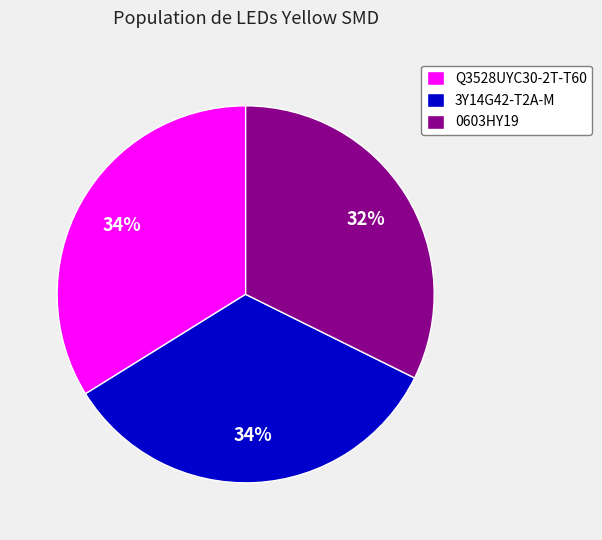

Is 0603HY19 the majority of the pie?

No